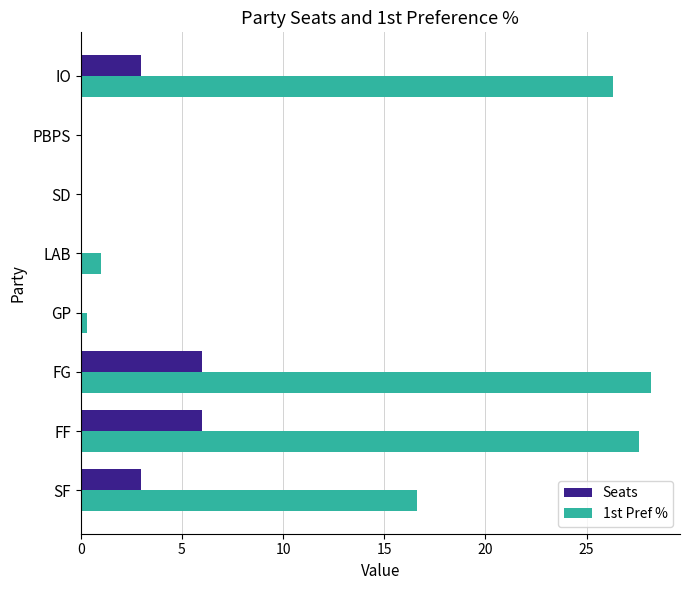

What is the greatest value displayed?

28.2